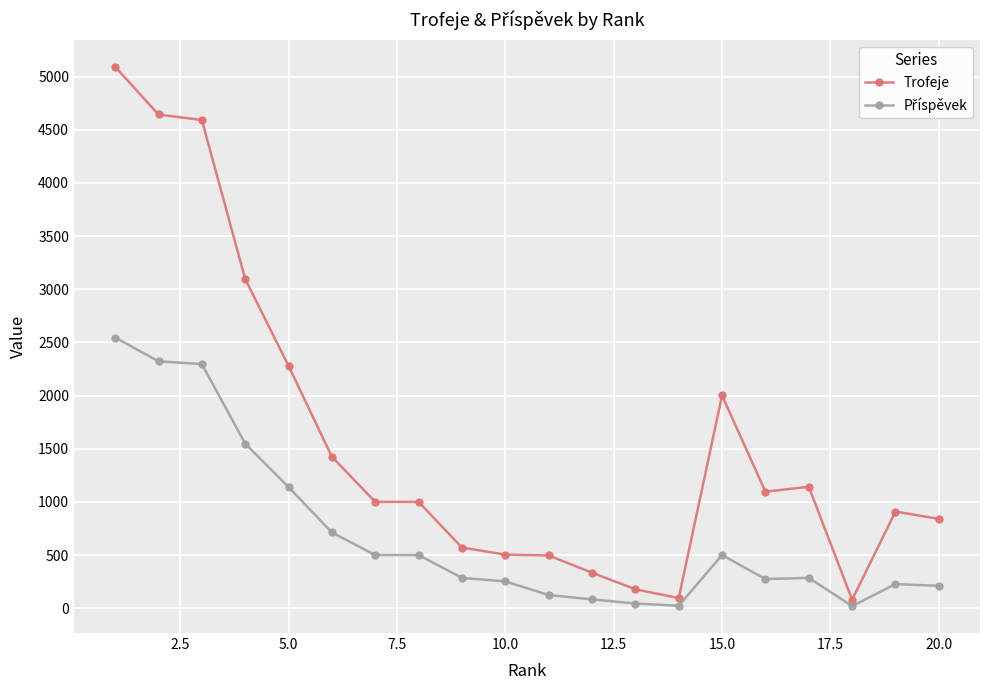

Which series has the largest range (max minus min)?

Trofeje